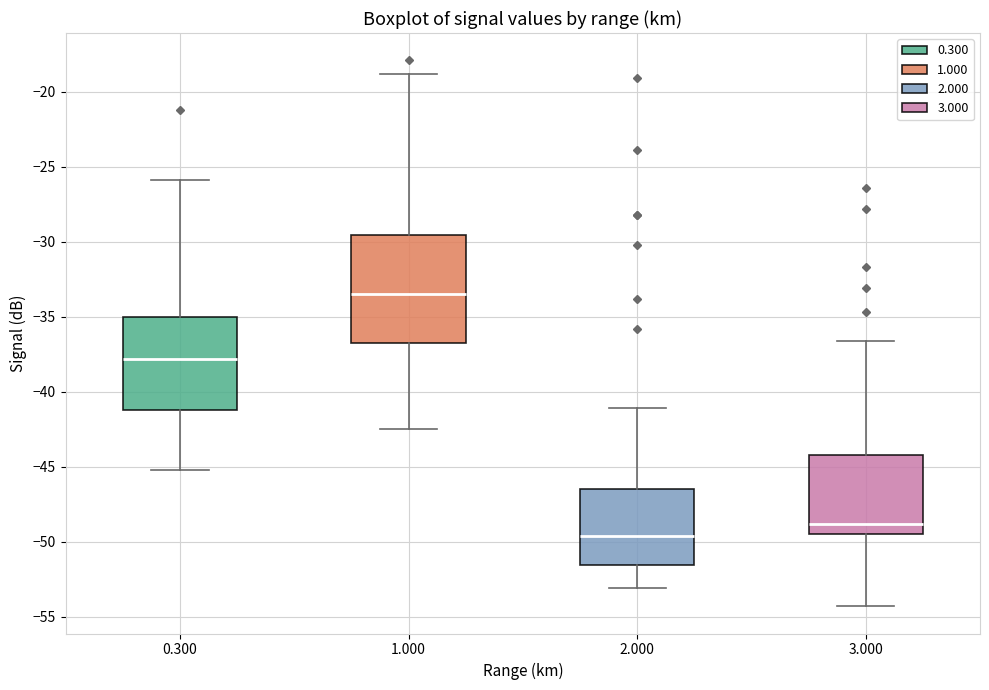

Reading left to right, transcribe this box plot: for each box, give where its median line is, the range the box spans, and where its two whiskers end, as read against the y-axis. The values are not printed on the chart, so give them approximately, as read against the axis.

0.300: median -38.0, box -41.0 to -35.0, whiskers -45.0 to -26.0
1.000: median -33.5, box -36.5 to -29.5, whiskers -42.5 to -19.0
2.000: median -49.5, box -51.5 to -46.5, whiskers -53.0 to -41.0
3.000: median -49.0, box -49.5 to -44.0, whiskers -54.5 to -36.5